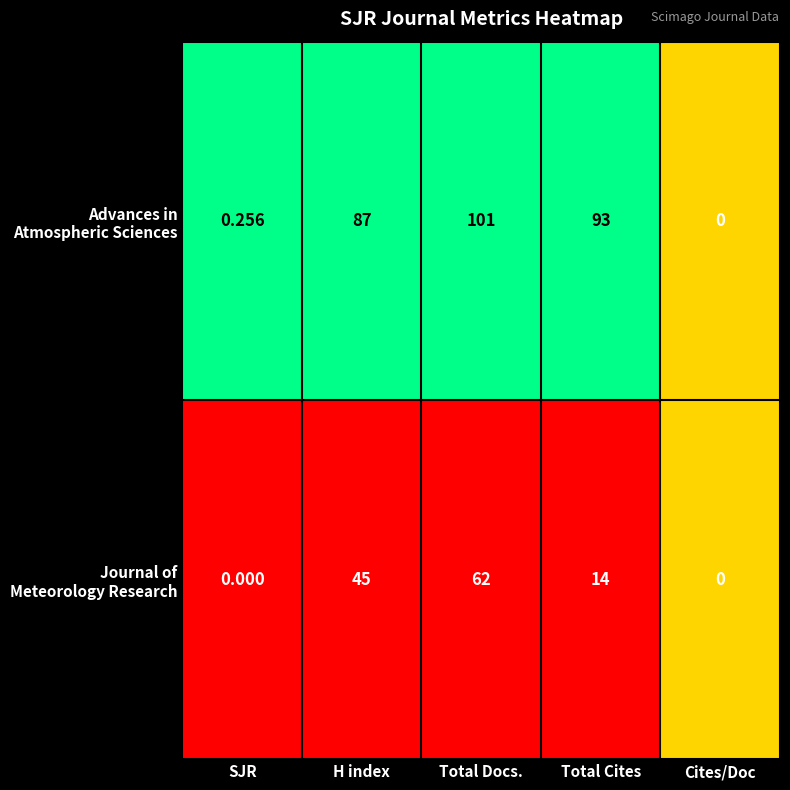

At which category is the sum across all series the highest?

Total Docs.